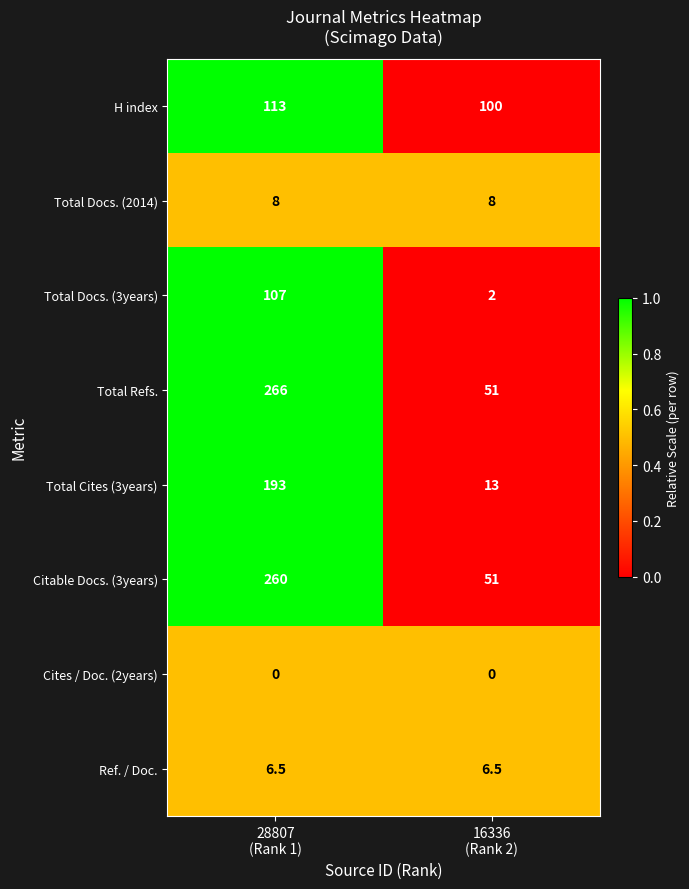

Which series has the largest total across all categories?

Total Refs.